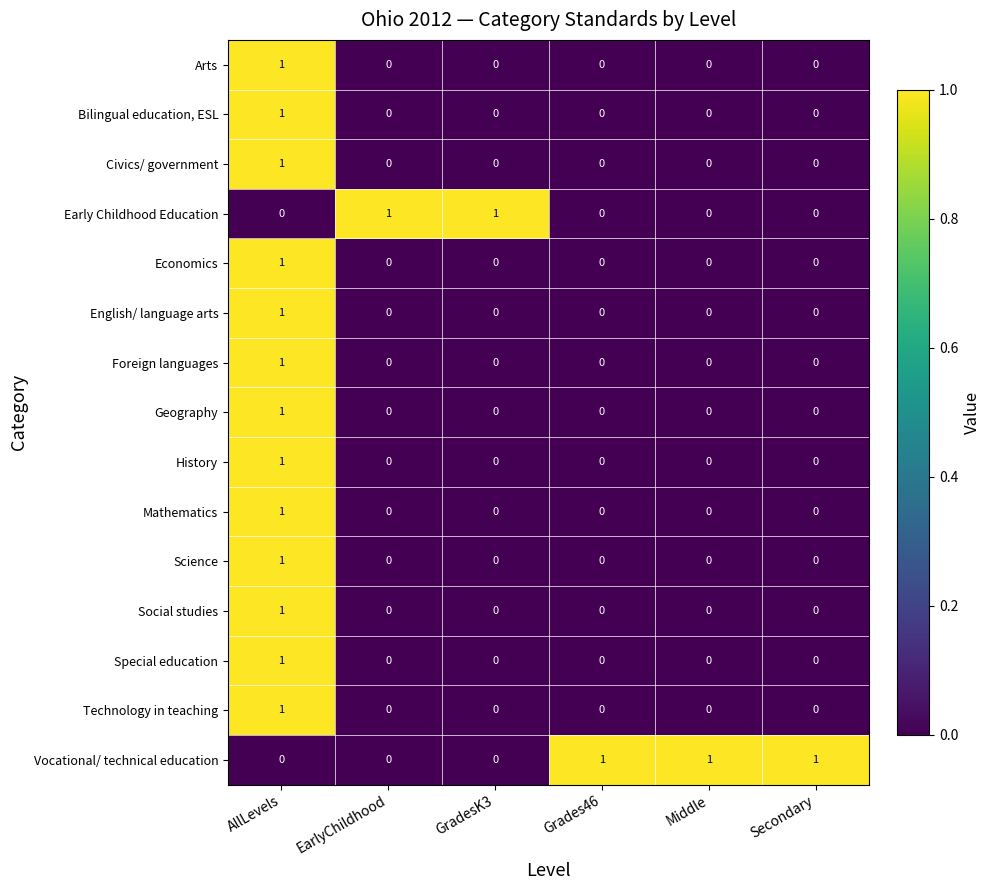

The value of Special education at Grades46 is 0. True or false?

True